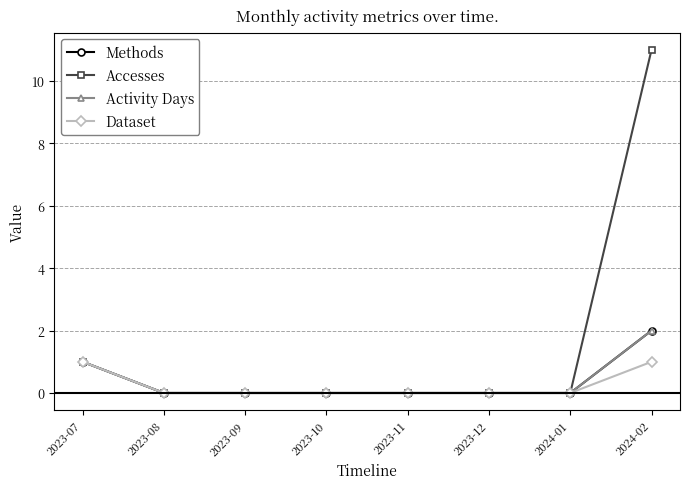

True or false: Methods and Dataset intersect in this chart.

False